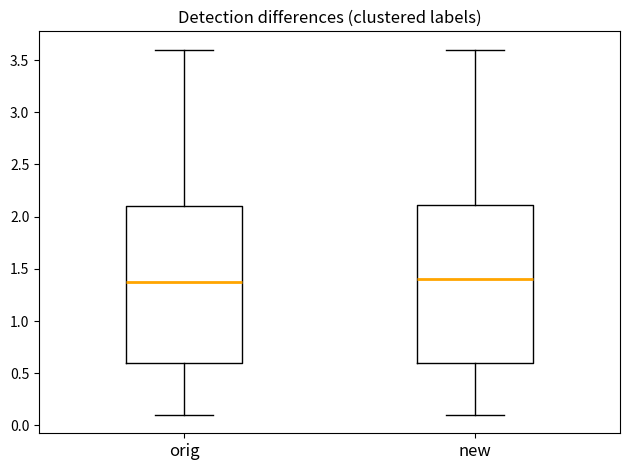

Reading left to right, read every box against the y-axis: the position of its median line, the range the box covers, and the ends of its whiskers. The values are not printed on the chart, so give them approximately, as read against the axis.

orig: median 1.35, box 0.60 to 2.10, whiskers 0.10 to 3.60
new: median 1.40, box 0.60 to 2.10, whiskers 0.10 to 3.60